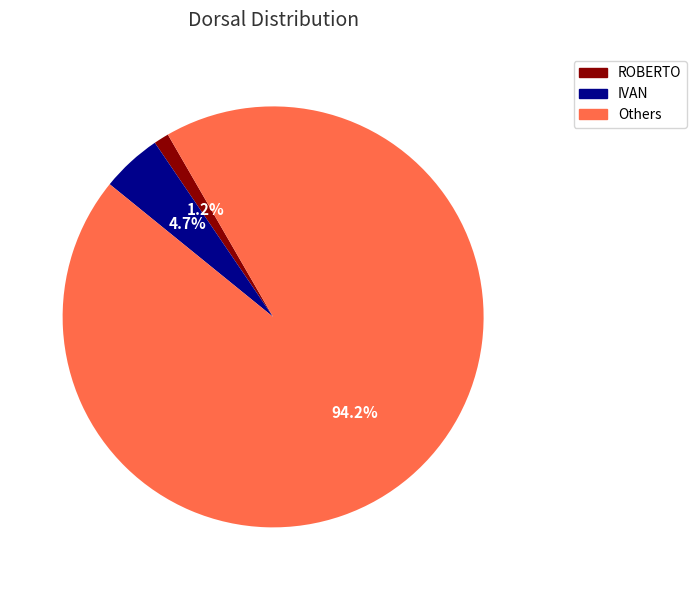

Does any single category account for the majority?

Yes